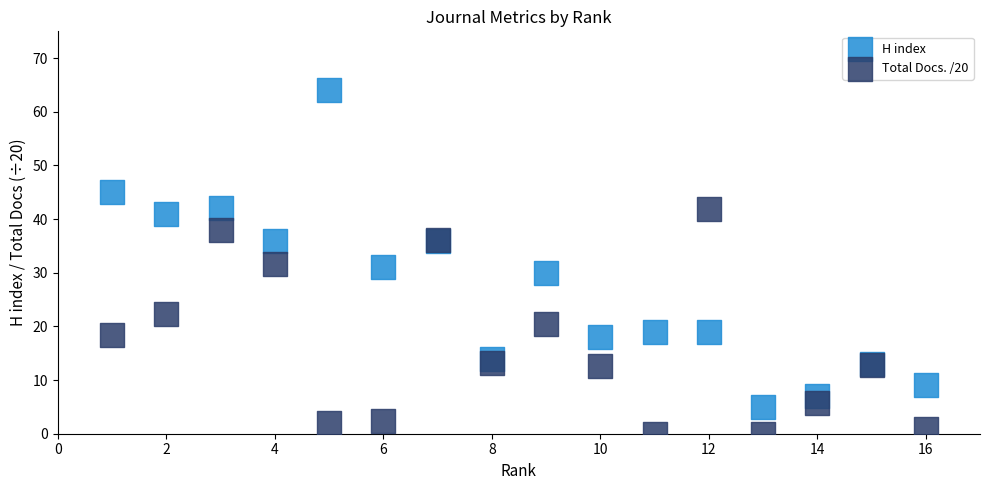

Which series has the largest Y range (max minus min)?

H index